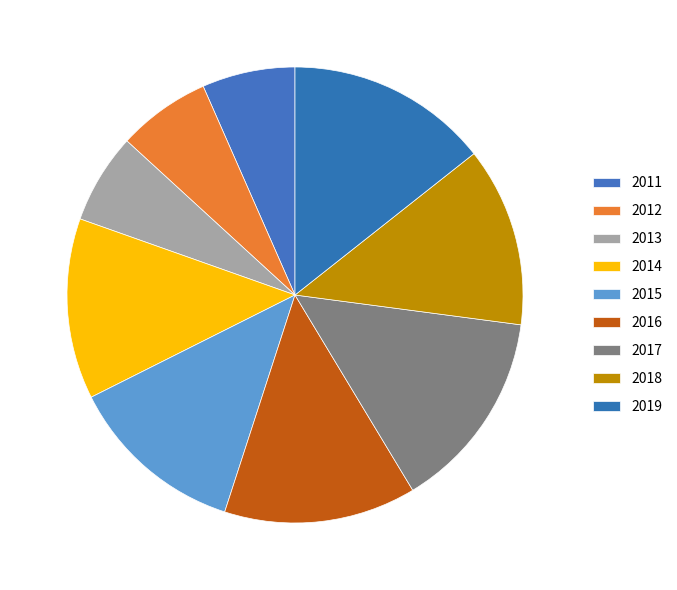

Is there a majority slice in this chart?

No